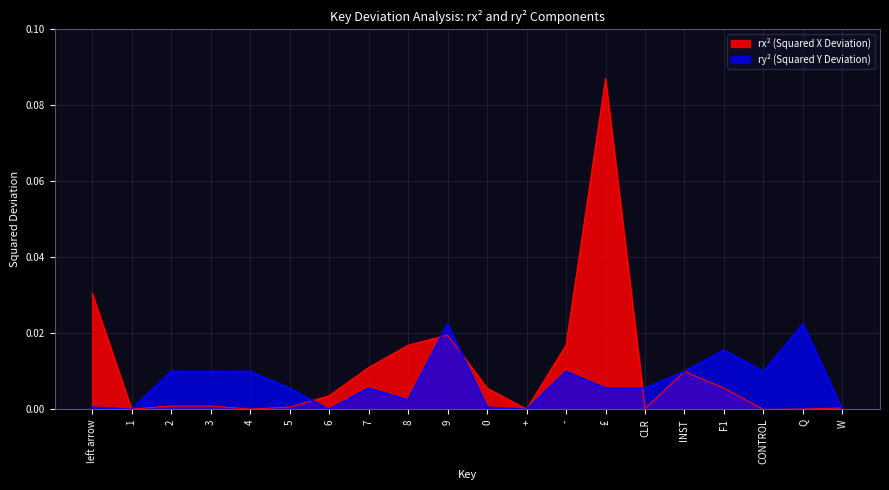

What position from the left is F1?

17